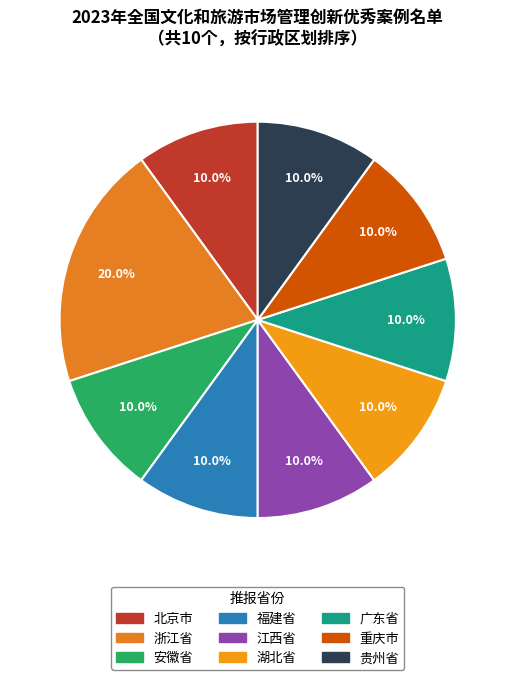

Which slice is the largest?

浙江省